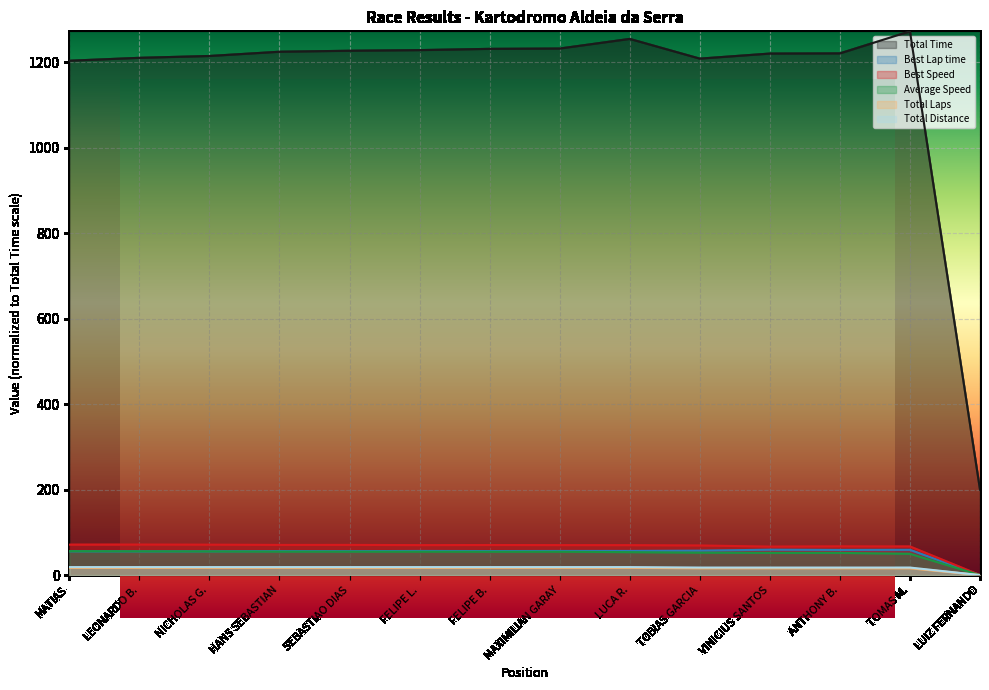

What value does the Total Distance series have at SEBASTIAO DIAS?

18.7